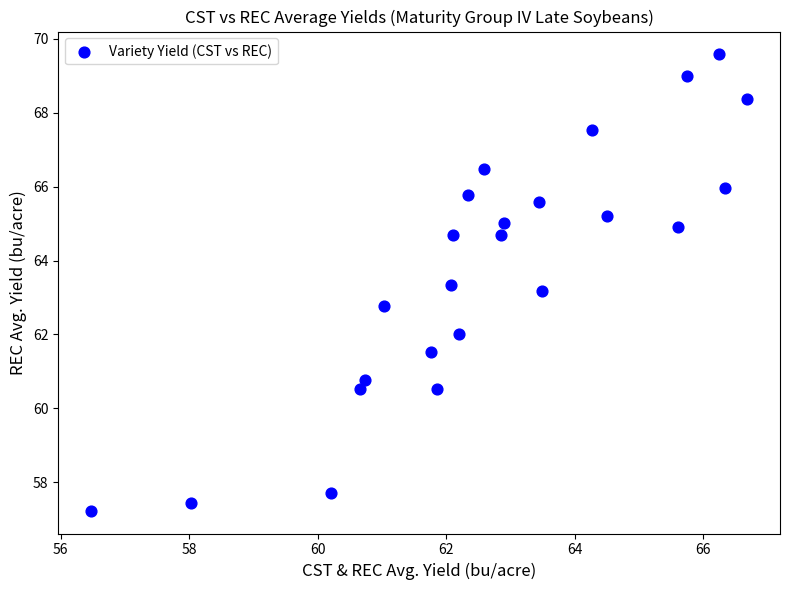

What is the range of X values (max minus min)?

10.2